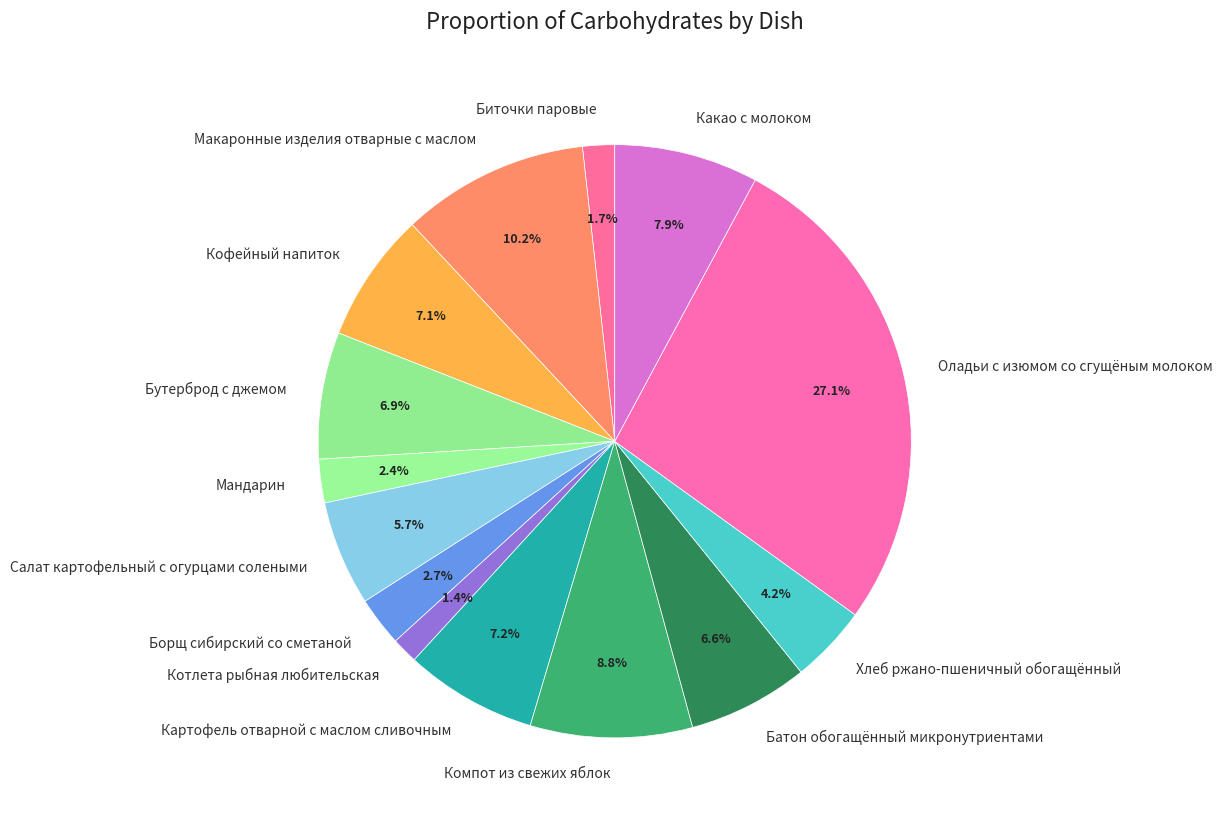

What percentage is the Борщ сибирский со сметаной slice, to the nearest percent?

3%